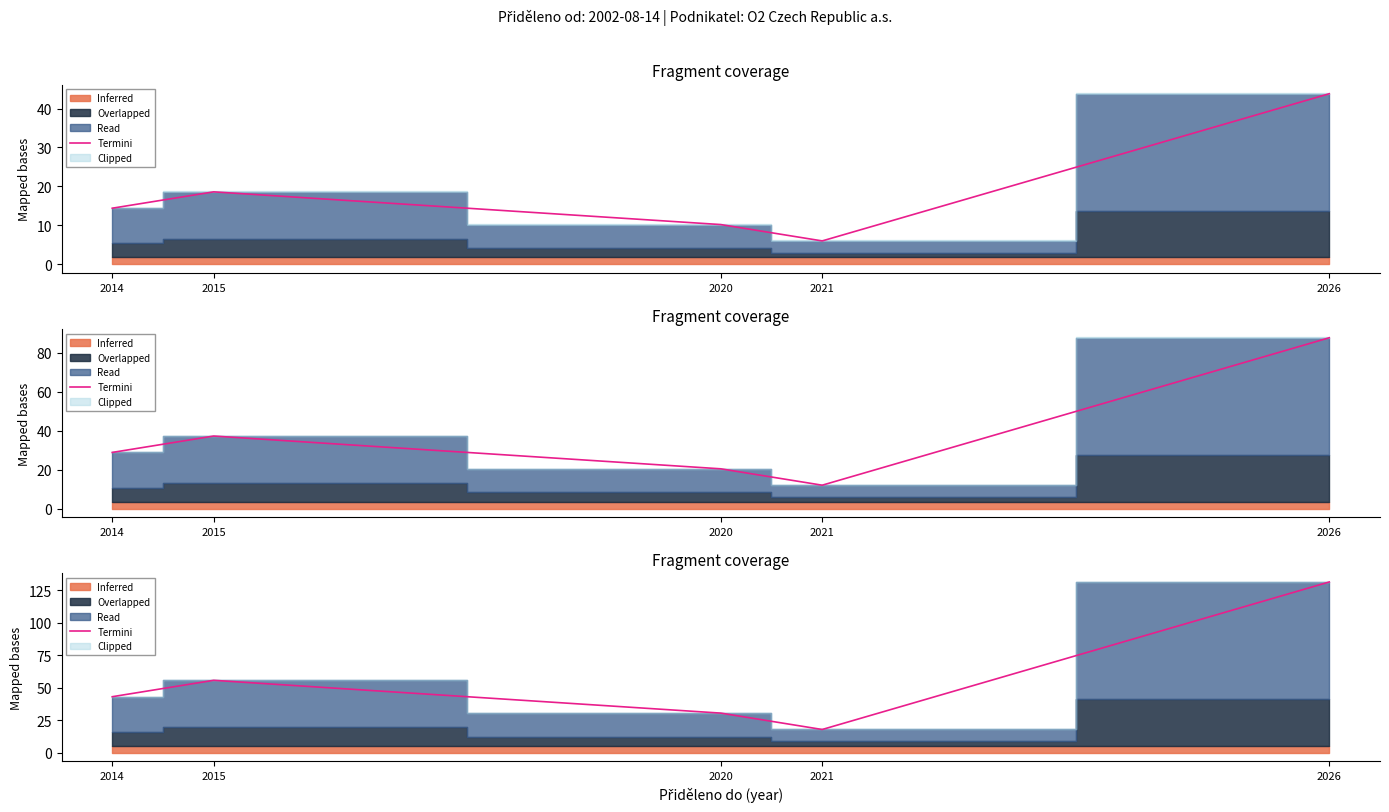

Reading left to right, what are all the values shown in this chart?

2014=43.2	2015=55.8	2020=30.6	2021=18.0	2026=131.4